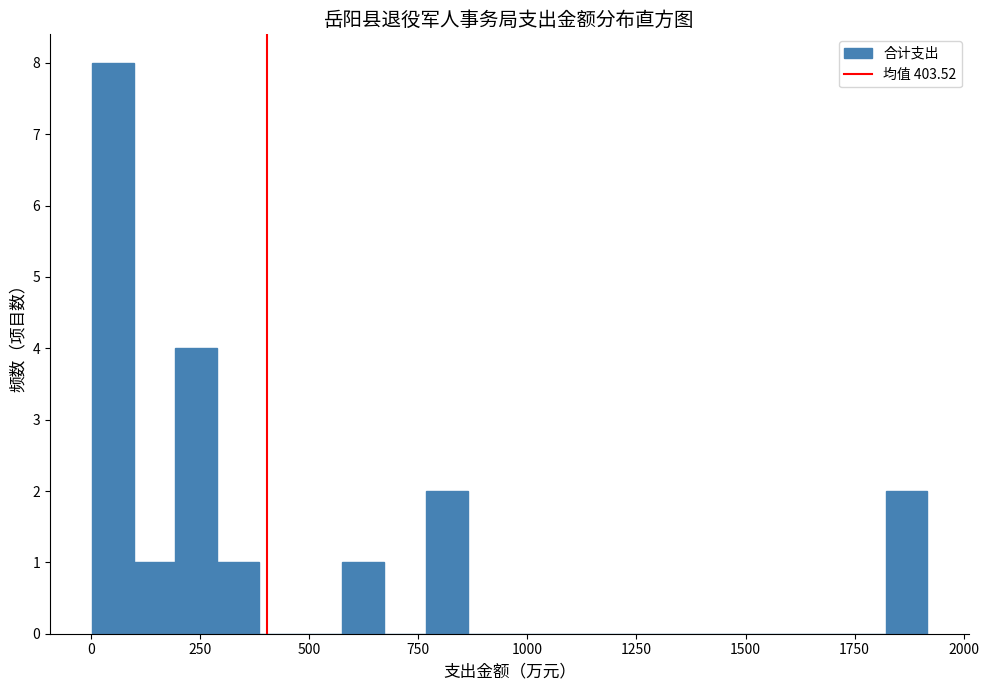

Around what value on the x-axis is the tallest bar? Give the approximate position of its centre, as read against the axis.

50